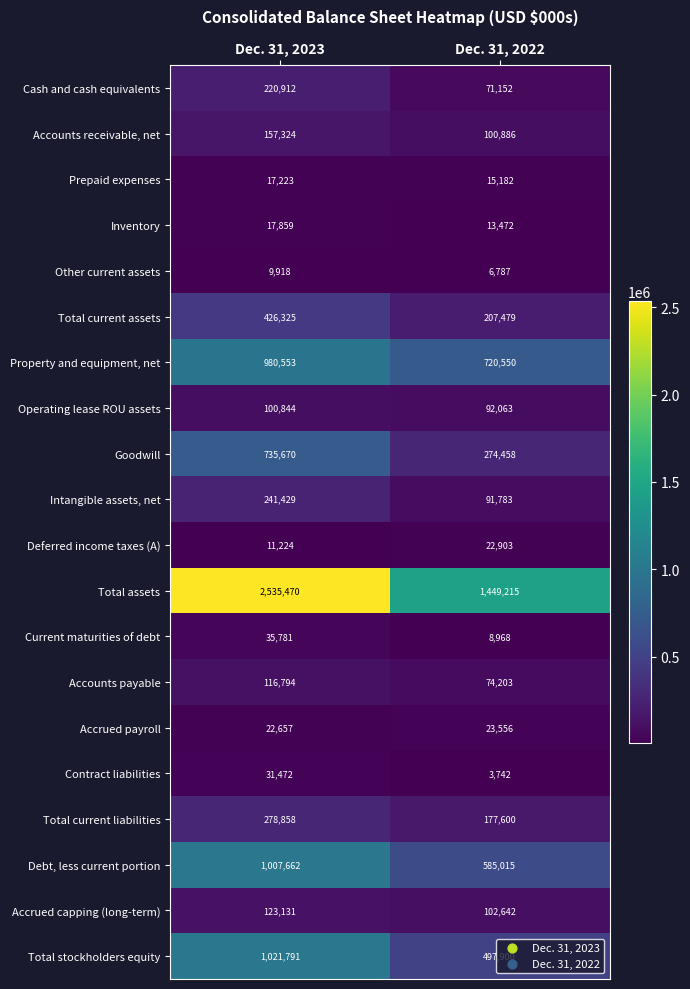

Where is Accrued capping (long-term) nearest to the value 112886?

Dec. 31, 2022